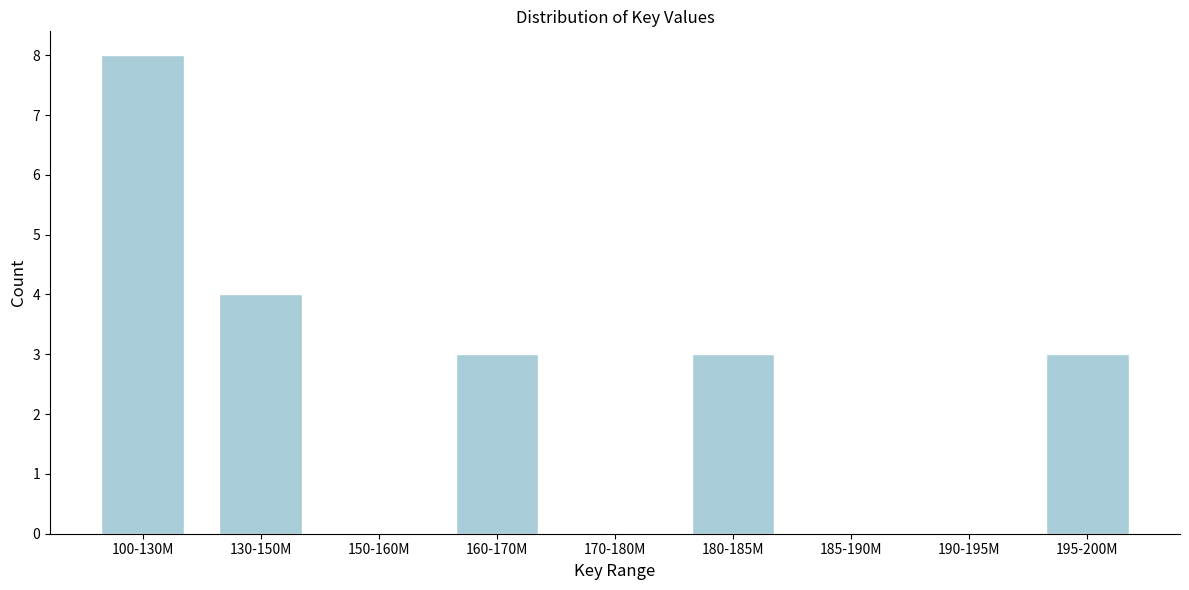

Reading left to right, transcribe all the data shown in this chart.

100-130M=8	130-150M=4	150-160M=0	160-170M=3	170-180M=0	180-185M=3	185-190M=0	190-195M=0	195-200M=3